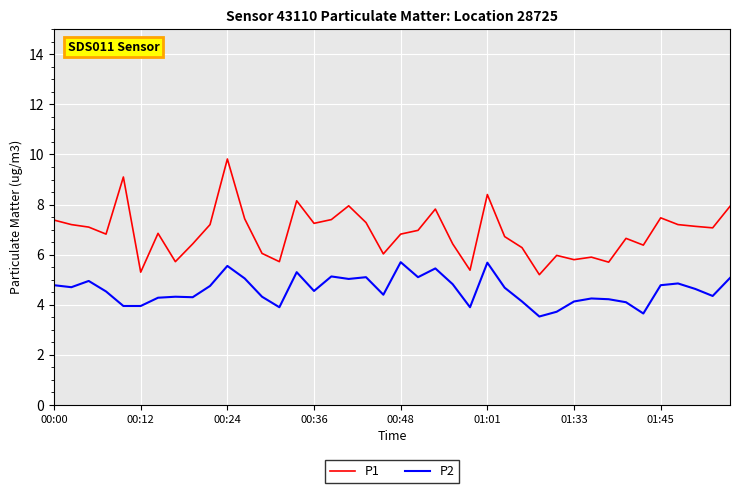

In P1, how many points are higher than both neighbors (excluding endpoints)?

11